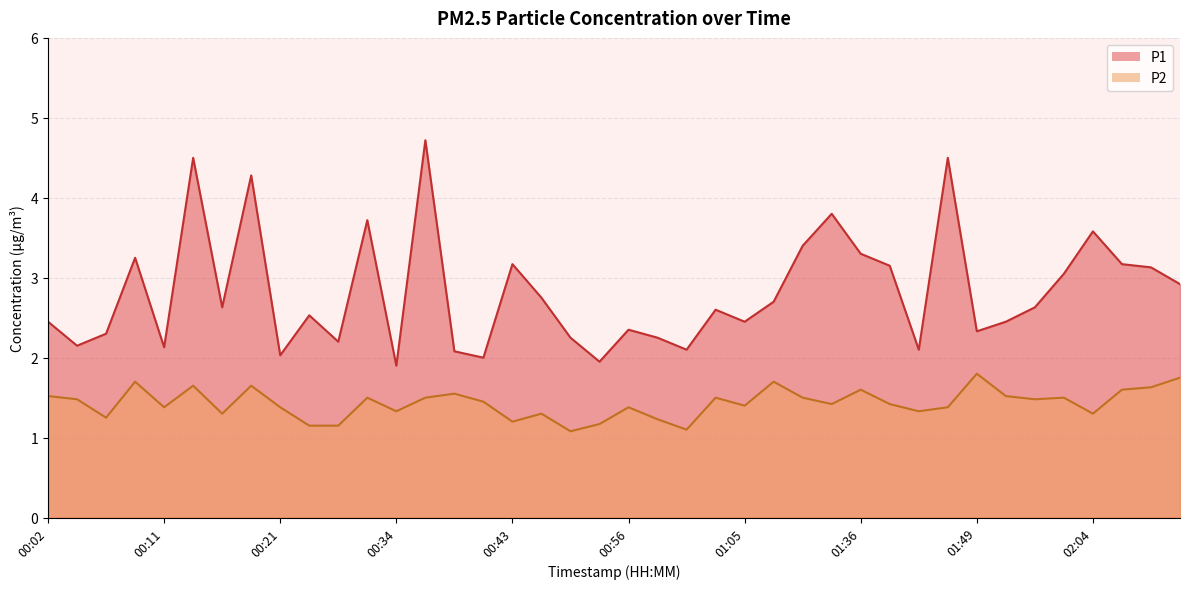

Does the chart display data point markers on the line(s)?

No